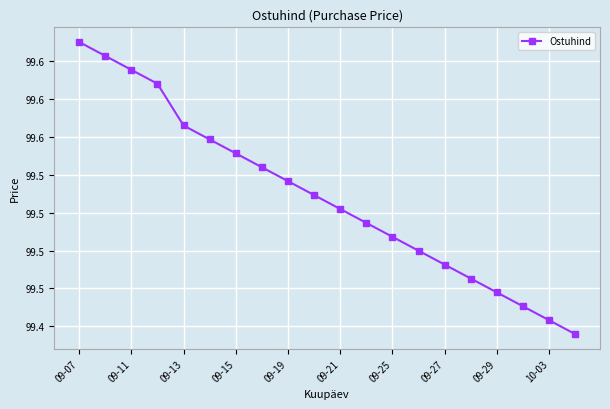

True or false: there are more than 1 points higher than both neighbors.

False